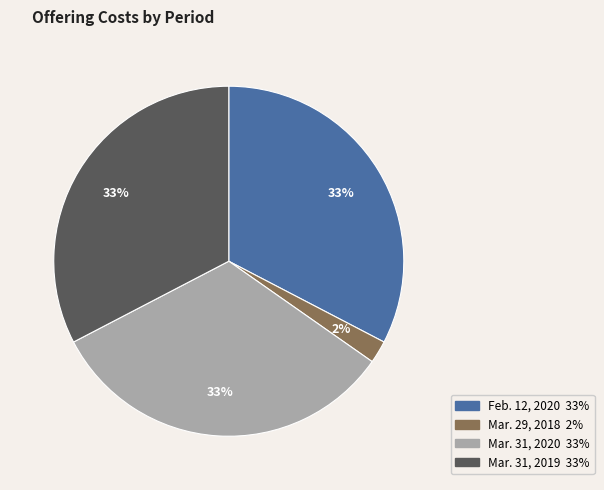

To the nearest percent, what is the average slice percentage?

25%